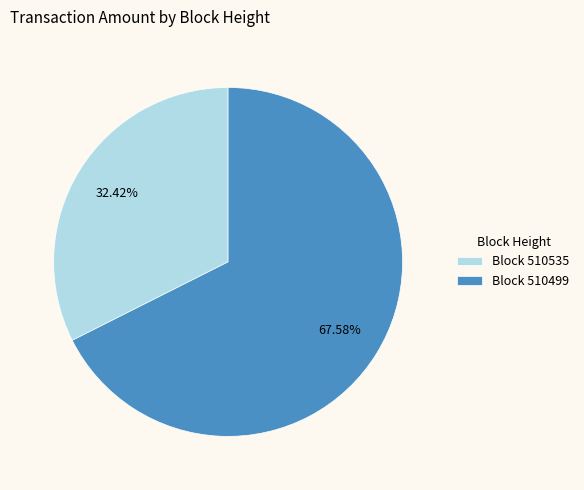

Which category has the biggest portion of the pie?

Block 510499